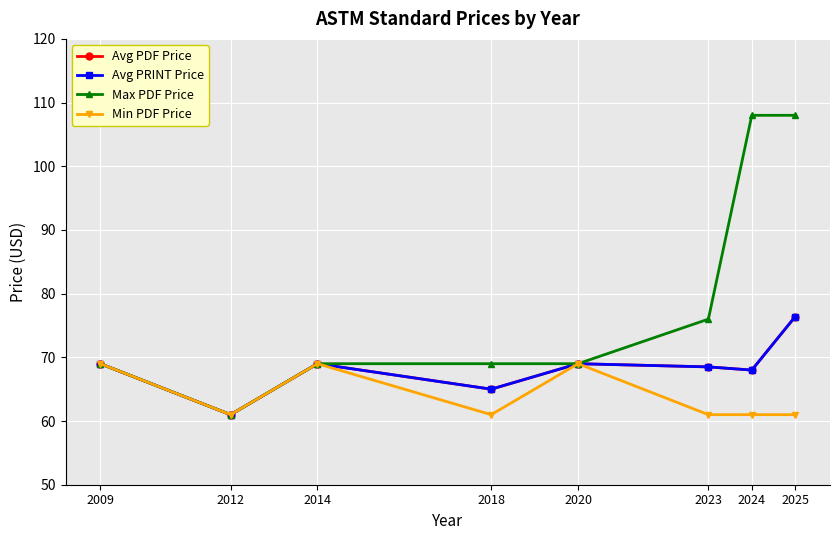

What is the sum of all Max PDF Price values?

629.0